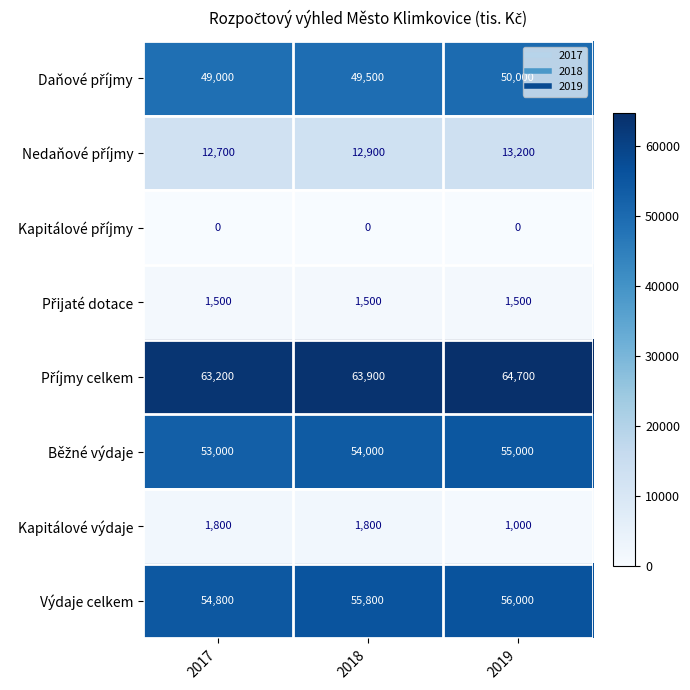

At how many categories does at least one series exceed 62781?

3